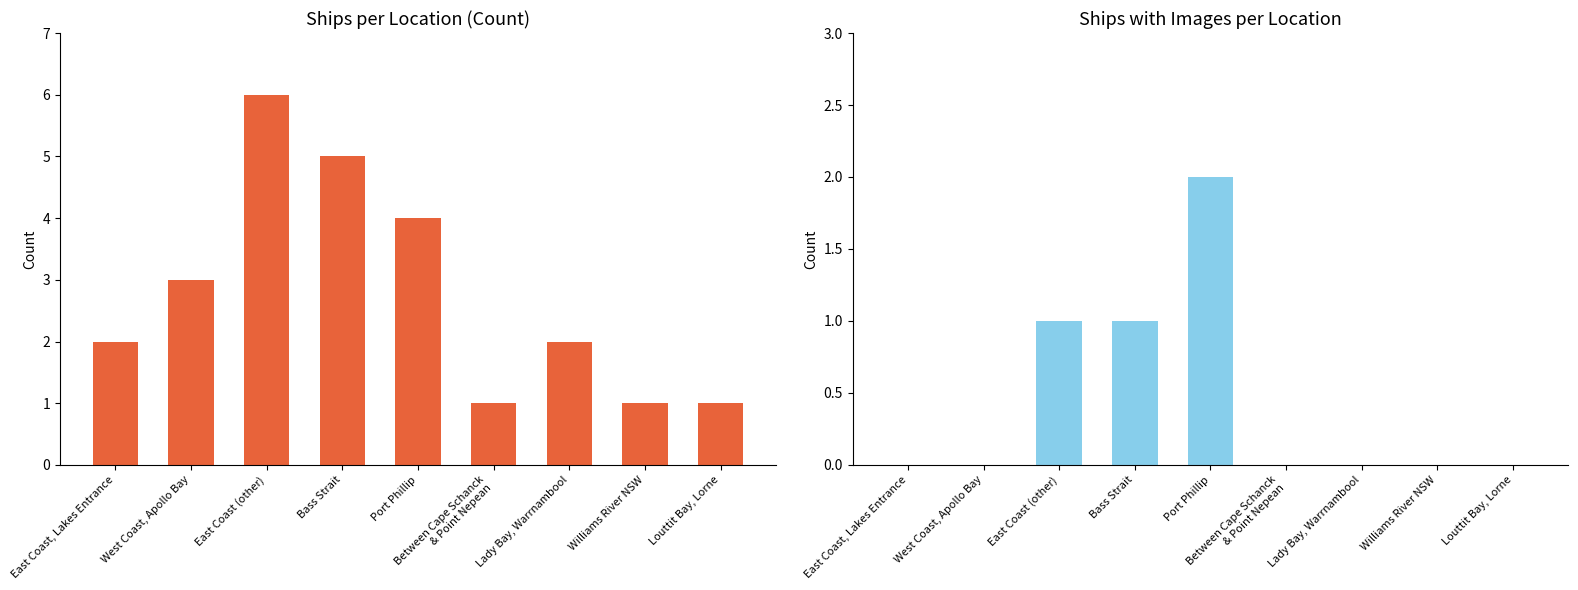

The value of Ship Count at East Coast (other) is 6. True or false?

True